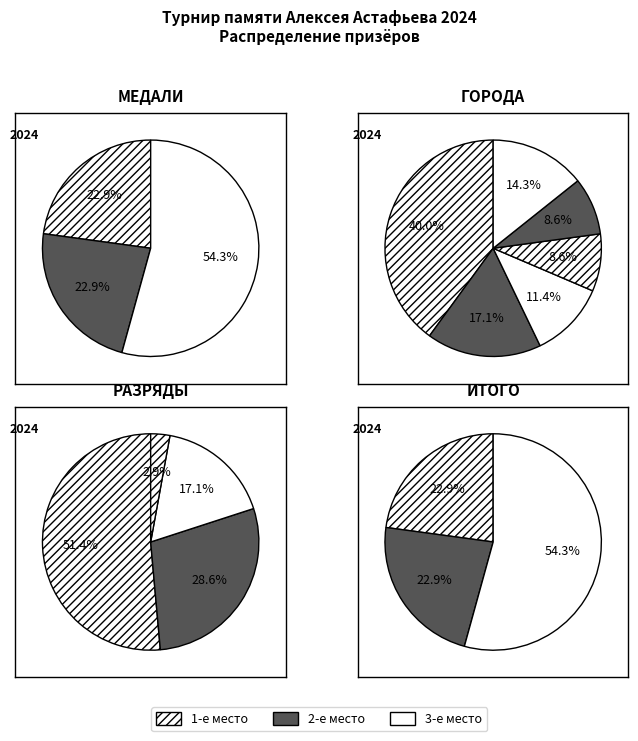

Do 3 and 4 together represent more than half of the pie?

No